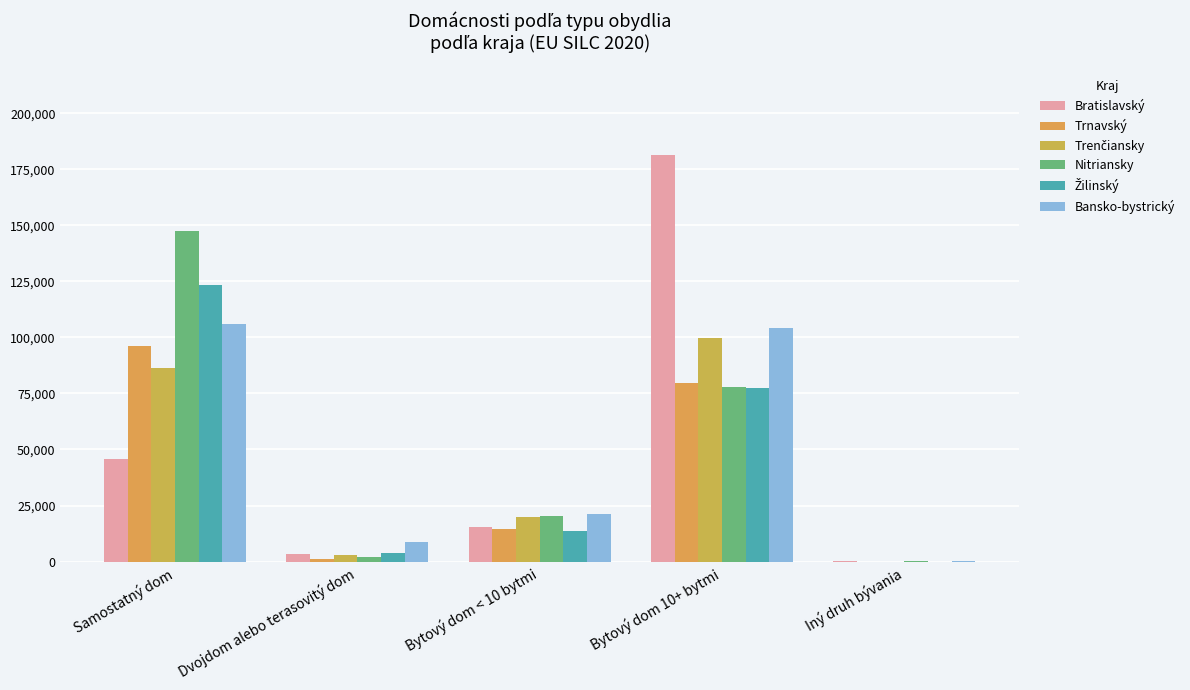

How many groups of bars are there?

5